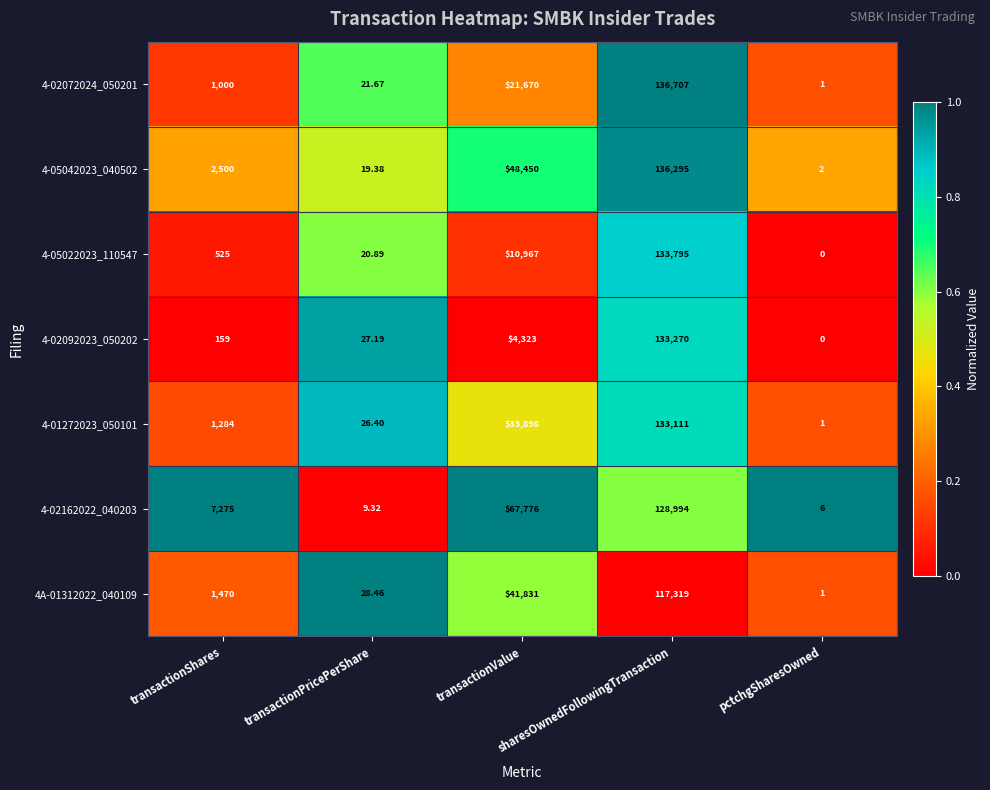

Is the value of 4-02092023_050202 at transactionPricePerShare greater than the value of 4-02162022_040203 at transactionValue?

No